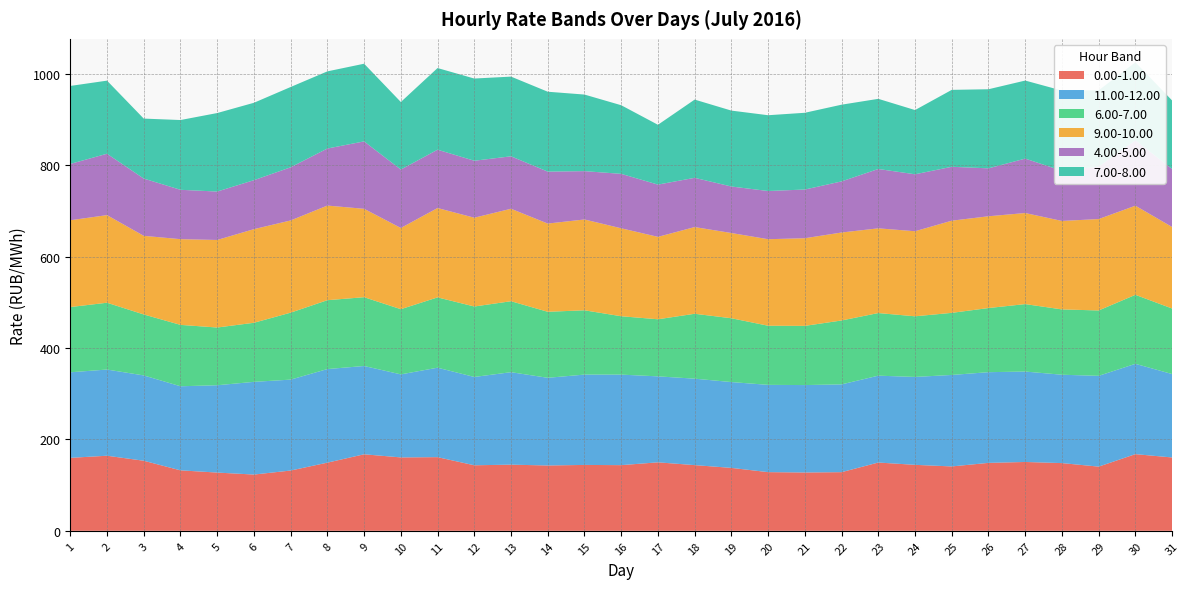

Reading left to right, list all the values displayed in this chart.

0.00-1.00: 159.6	164.2	153.3	132.3	127.4	123.1	131.9	149.1	167.4	160.6	161.1	143.4	144.7	142.9	144.1	143.7	149.8	143.7	137.7	128.3	127.6	128.3	149.4	144.3	140.8	148.6	150.6	148.1	140.4	167.7	160.4
11.00-12.00: 187.1	188.5	186.6	183.9	191.0	202.8	198.9	204.7	193.1	181.6	195.7	193.2	202.3	191.8	197.6	198.0	188.1	189.1	187.7	190.9	191.2	192.0	190.0	192.3	200.1	198.4	197.8	193.3	198.6	197.6	182.4
6.00-7.00: 142.7	146.2	133.4	134.3	126.3	129.2	146.5	150.7	150.5	142.6	153.8	154.1	155.2	144.4	140.6	127.7	124.9	142.0	139.6	129.3	129.5	139.8	137.0	132.6	135.8	140.3	147.6	142.9	143.0	150.9	143.3
9.00-10.00: 189.9	191.6	172.0	187.5	191.5	204.8	201.7	207.0	193.4	177.7	195.4	194.2	202.2	193.0	198.7	192.4	180.3	189.7	186.4	189.3	191.7	192.4	185.3	186.1	201.6	200.8	199.2	193.5	200.0	195.0	178.3
4.00-5.00: 123.2	134.3	125.3	108.0	105.9	107.1	116.3	124.8	147.5	127.8	127.6	124.6	114.8	113.6	105.7	119.1	114.3	107.7	101.7	105.4	106.5	111.8	129.8	124.6	117.9	104.8	119.0	109.8	114.6	143.0	126.8
7.00-8.00: 170.6	159.9	131.2	152.6	171.7	169.3	175.7	168.8	169.9	147.8	178.6	179.8	174.3	174.8	167.5	150.1	130.9	171.1	166.1	165.8	167.9	167.8	153.5	140.5	168.3	173.0	170.7	175.5	167.0	170.7	149.9